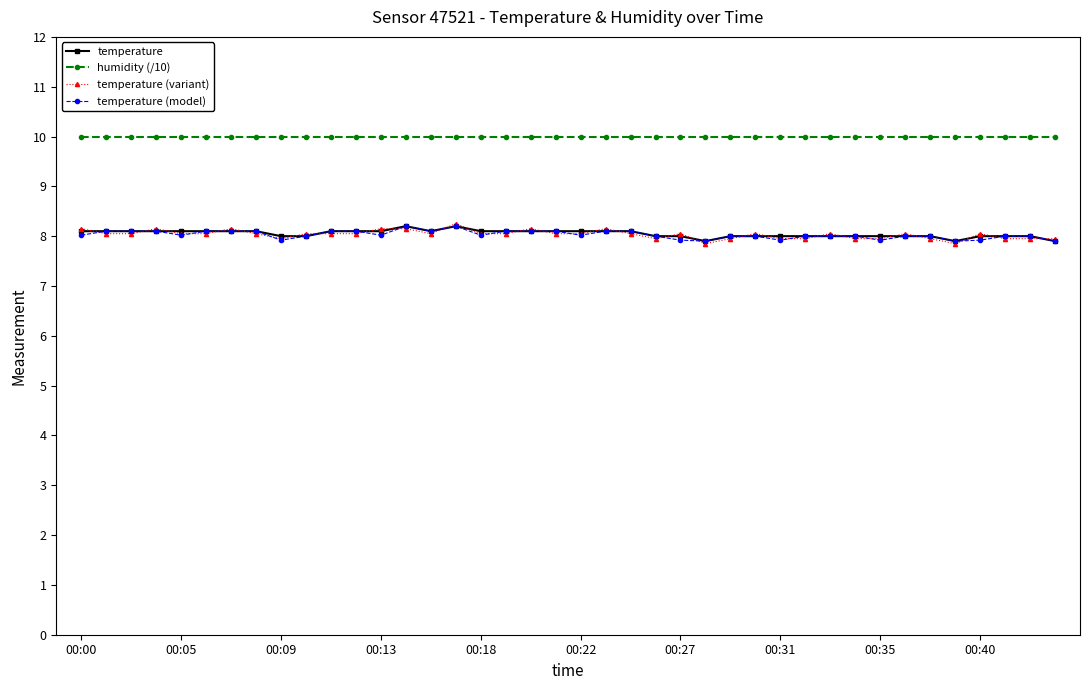

True or false: humidity (/10) and temperature (variant) intersect in this chart.

False